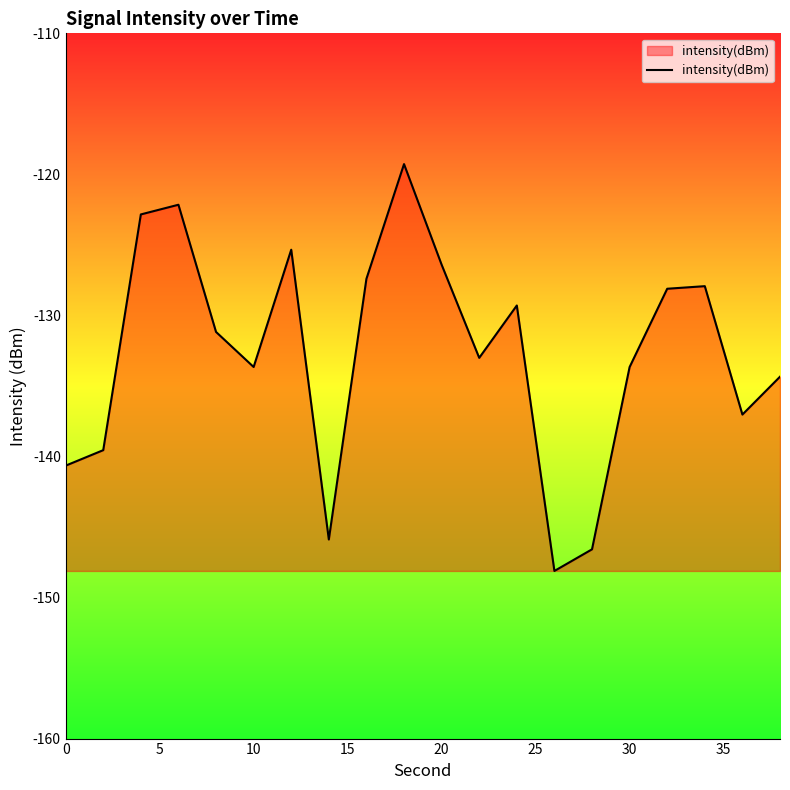

What is the difference between the maximum and minimum values?

28.8